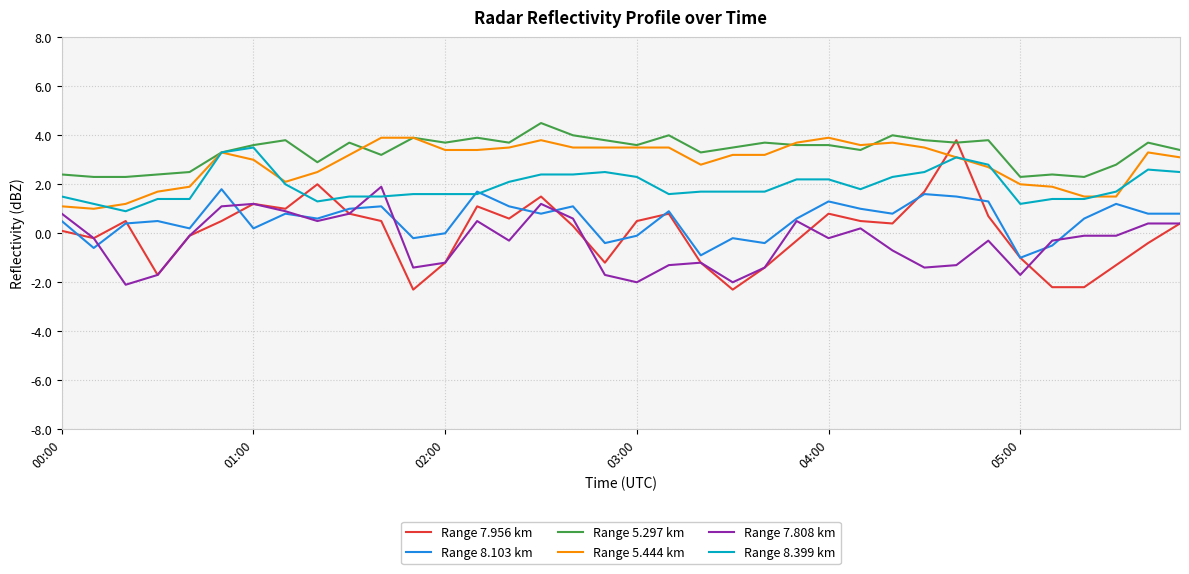

True or false: Range 5.297 km and Range 8.103 km cross at least once.

False